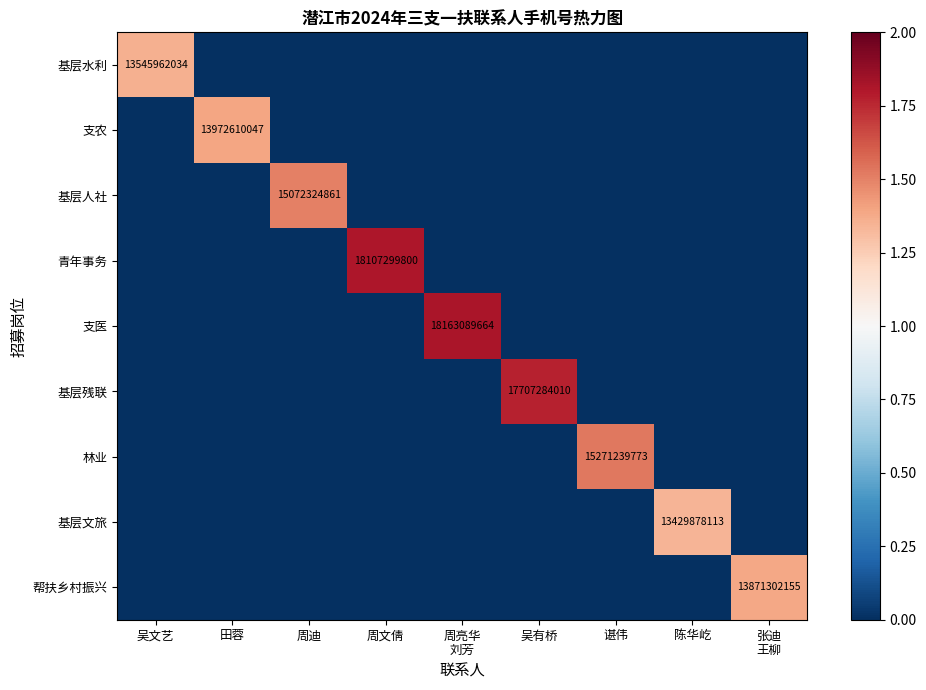

The 基层水利 series shows 23754954137 at 吴文艺. True or false?

False